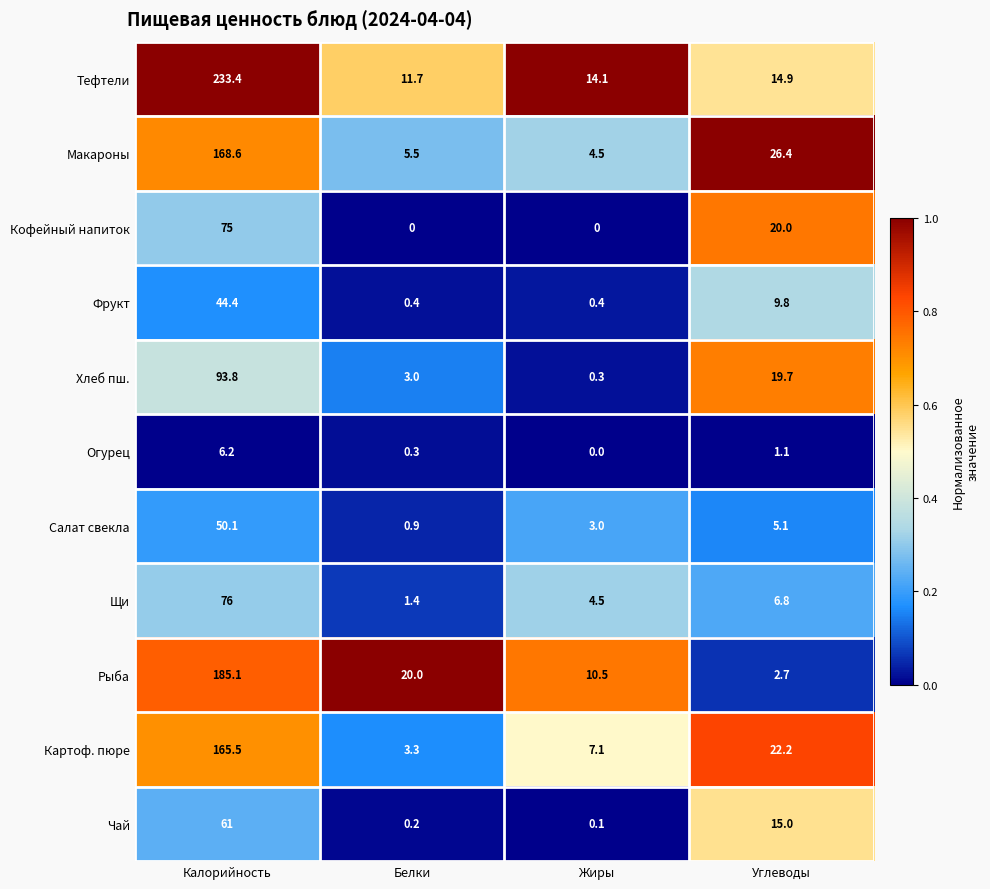

What is the maximum value shown in the chart?

233.4